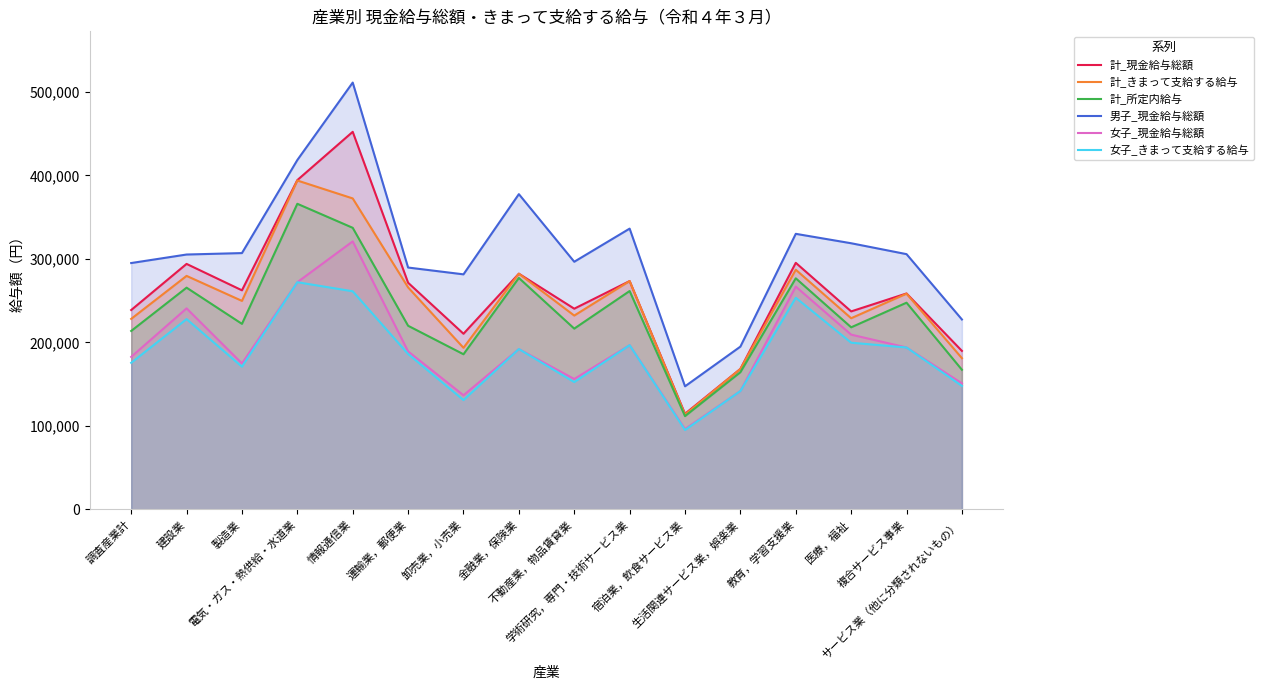

What is the value of the 計_現金給与総額 point at the 1st from the left?

238832